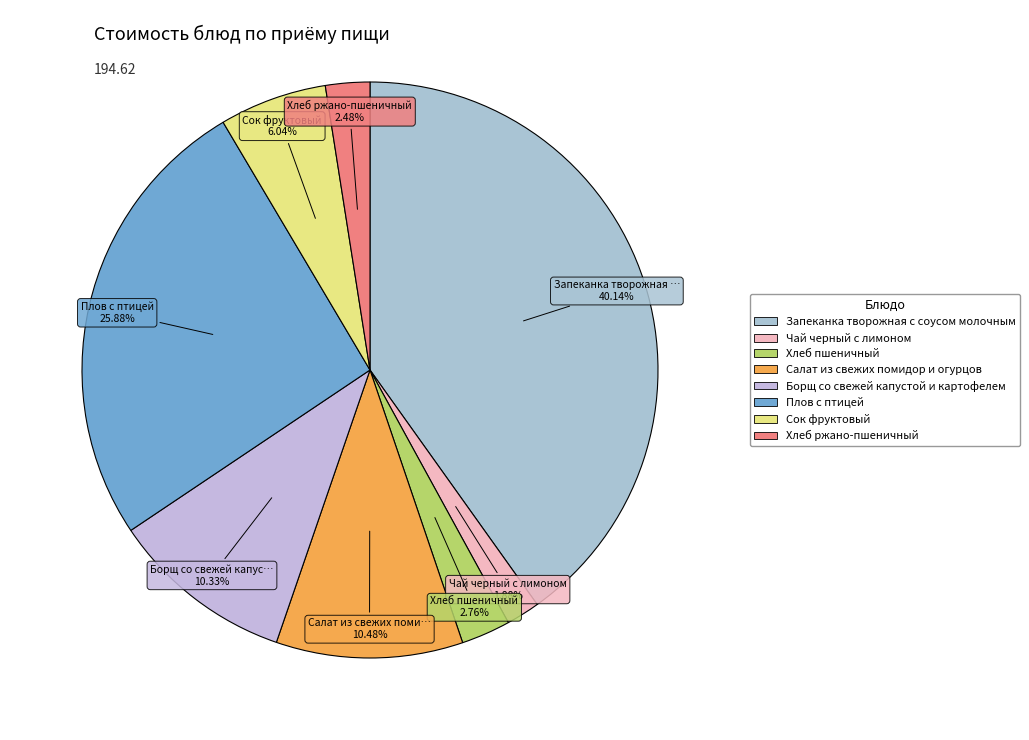

To the nearest percent, what is the combined percentage of Хлеб ржано-пшеничный and Чай черный с лимоном?

4%